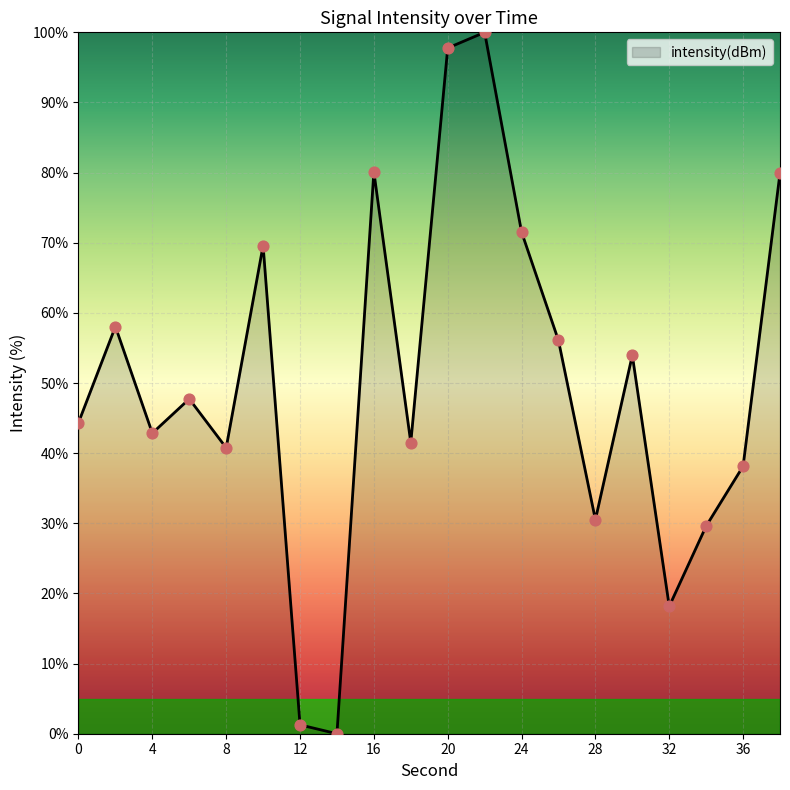

What is the difference between the maximum and minimum values?

100.0